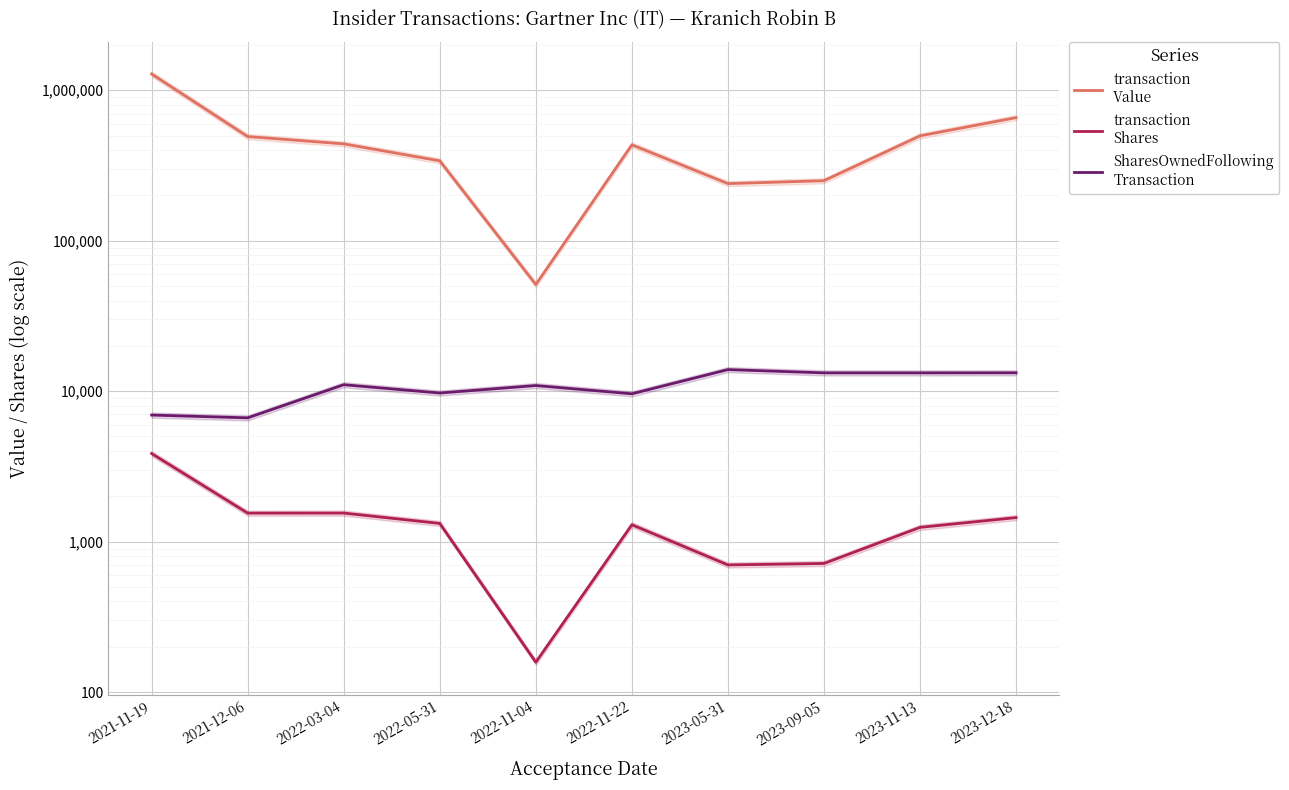

What is the label of the 9th point from the right?

2021-12-06